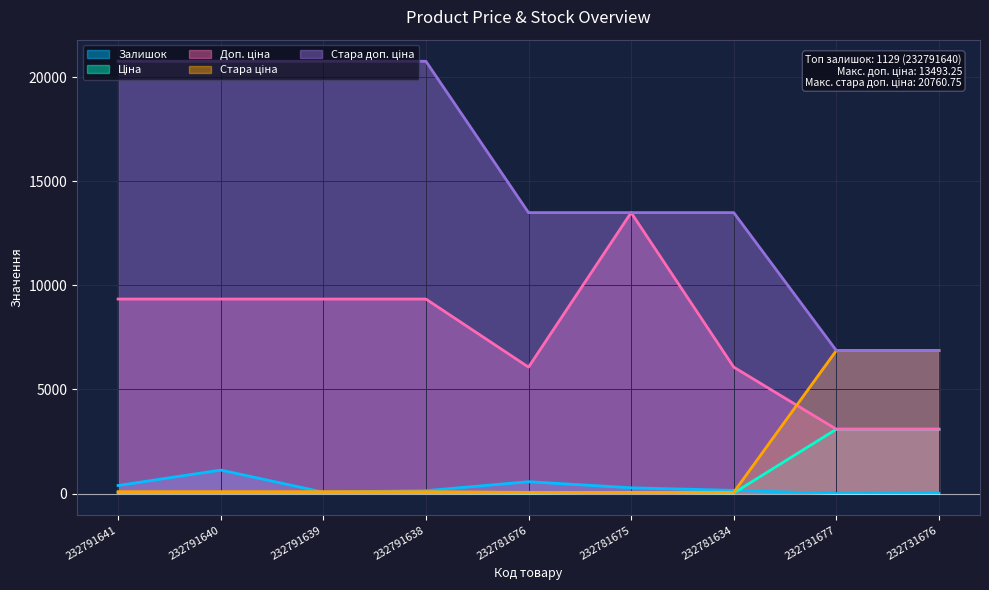

Reading right to left, what are all the values shown in this chart?

Залишок: 9.0	3.0	153.0	277.0	570.0	140.0	68.0	1129.0	387.0
Ціна: 3091.2	3091.2	27.0	60.0	27.0	41.5	41.5	41.5	41.5
Доп. ціна: 3091.0	3091.0	6072.0	13493.2	6072.0	9342.0	9342.0	9342.0	9342.0
Стара ціна: 6869.4	6869.4	60.0	60.0	60.0	92.3	92.3	92.3	92.3
Стара доп. ціна: 6869.4	6869.4	13493.2	13493.2	13493.2	20760.8	20760.8	20760.8	20760.8